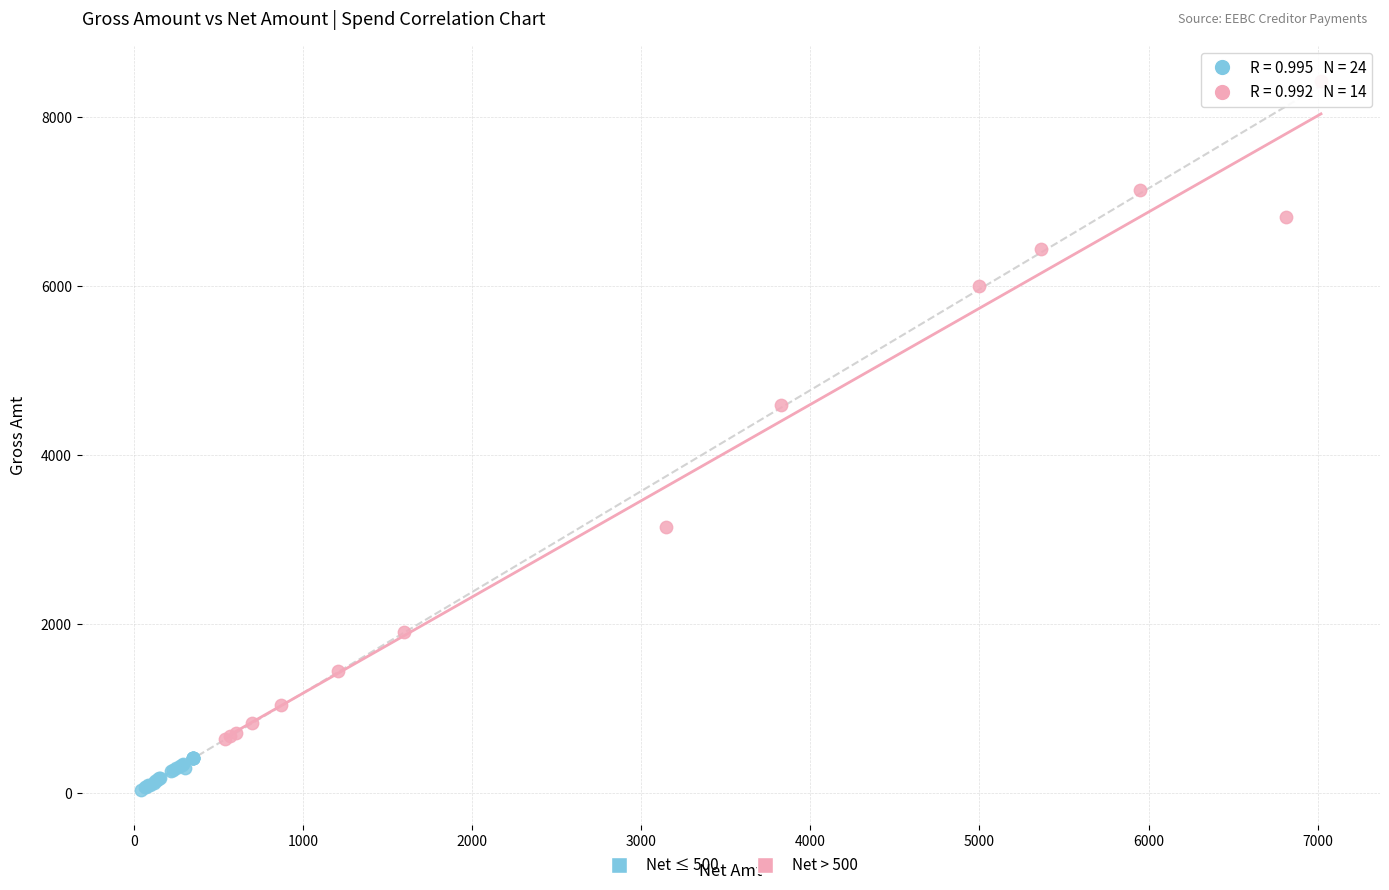

Which series contains the highest Y value?

Net > 500